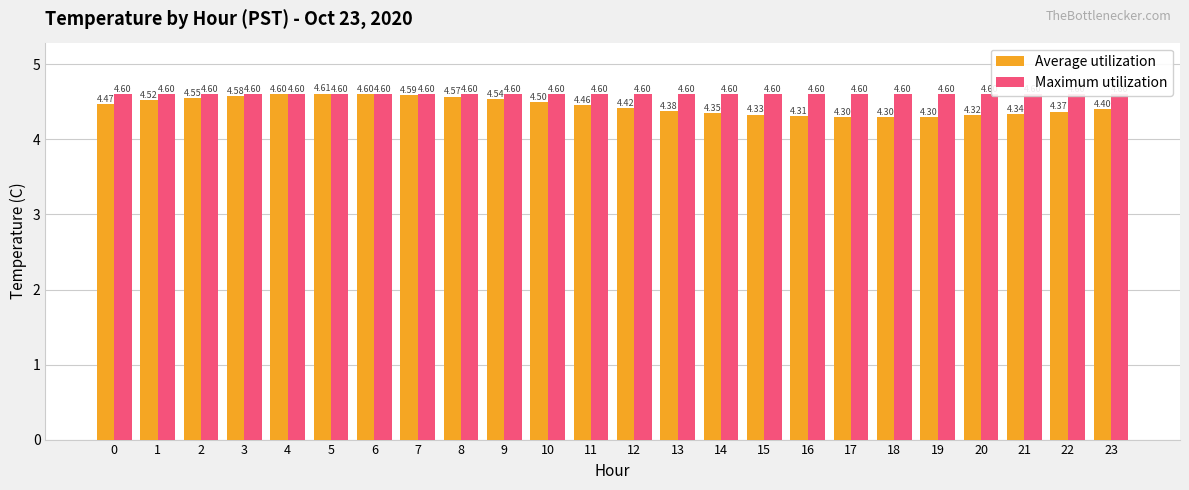

Which has a higher value, 2 or 3?

3